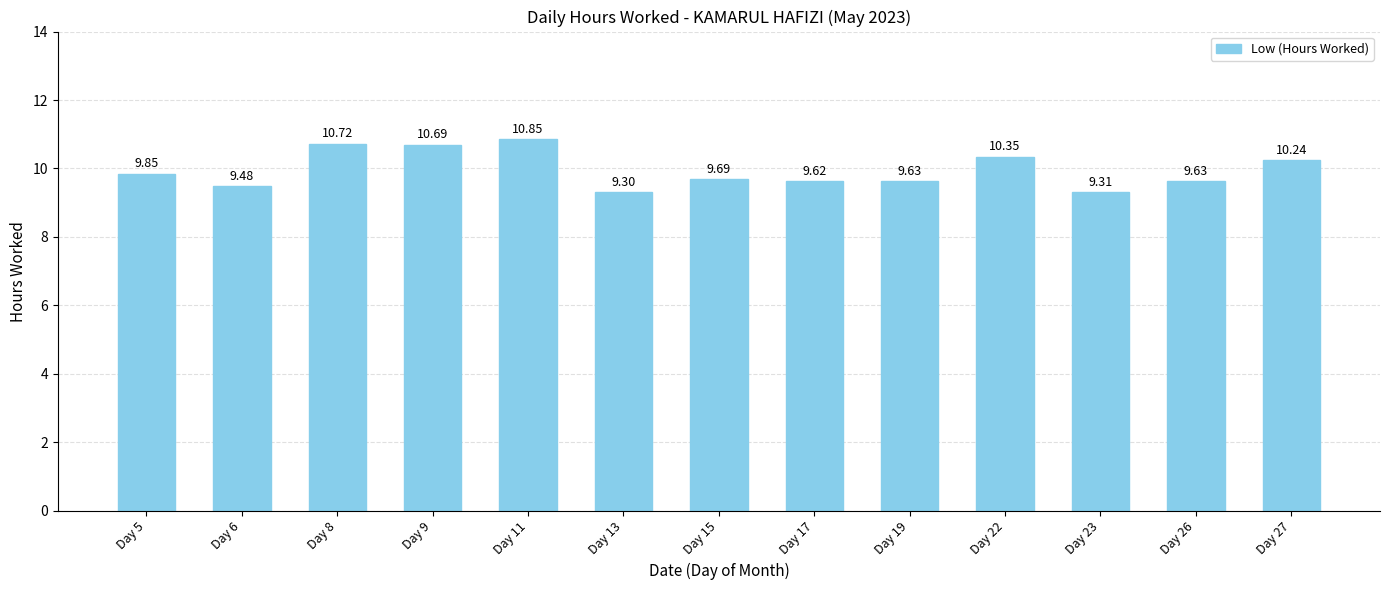

What is the value of the 6th bar from the left?

9.3